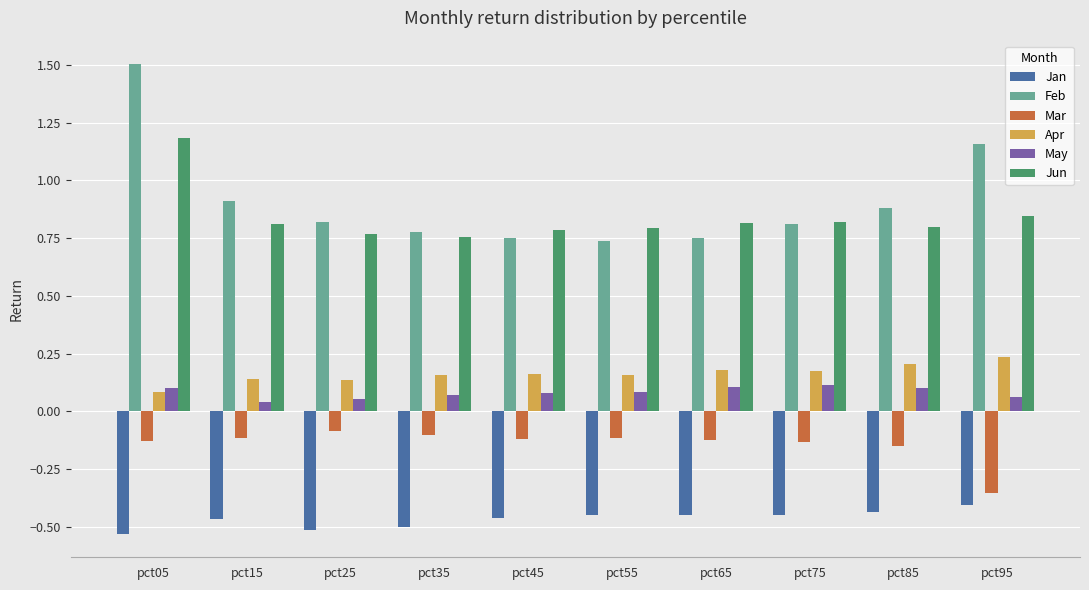

The value of Mar at pct05 is -0.2. True or false?

False